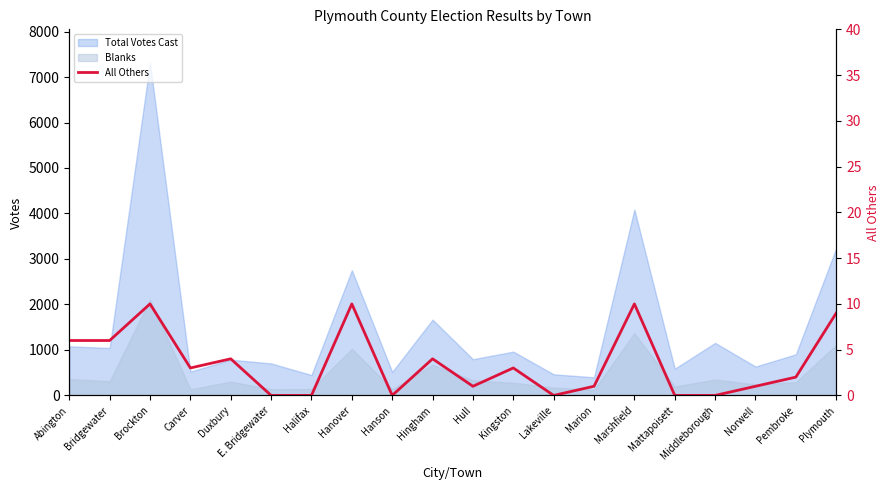

What is the label of the 20th point from the right?

Abington